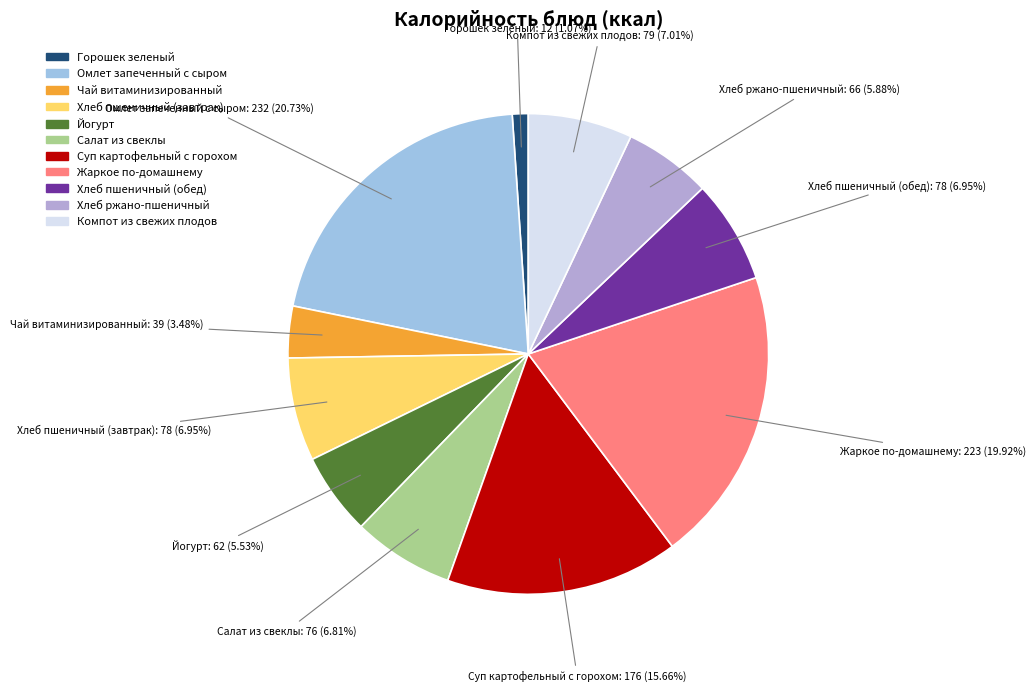

Which category has the smallest portion of the pie?

Горошек зеленый